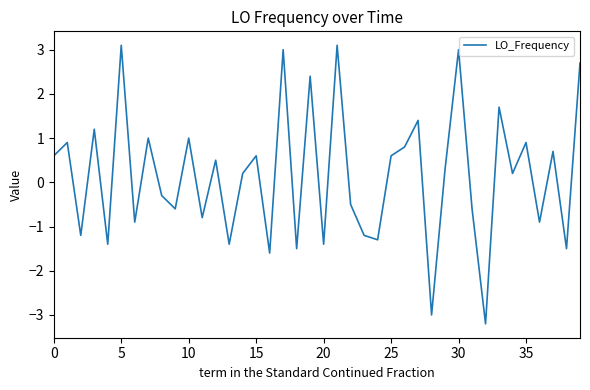

What is the maximum value shown in the chart?

3.1